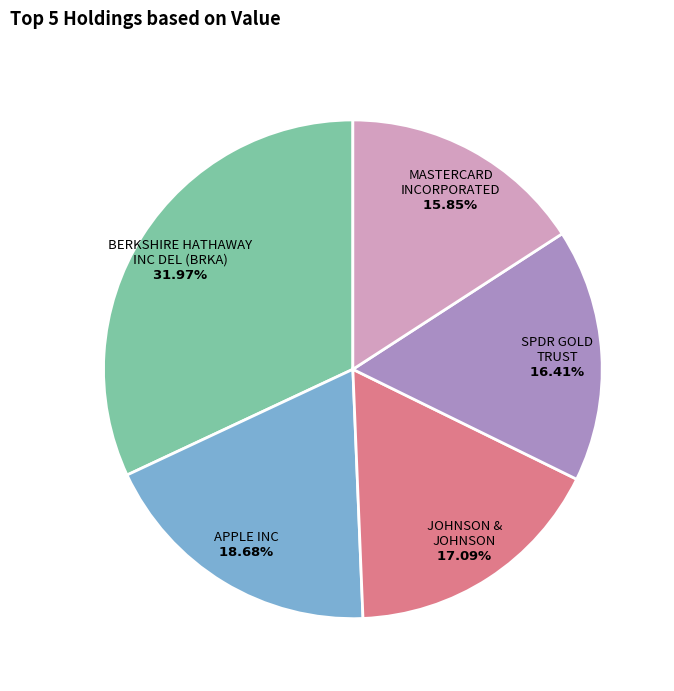

True or false: MASTERCARD INCORPORATED accounts for 16% of the total.

True